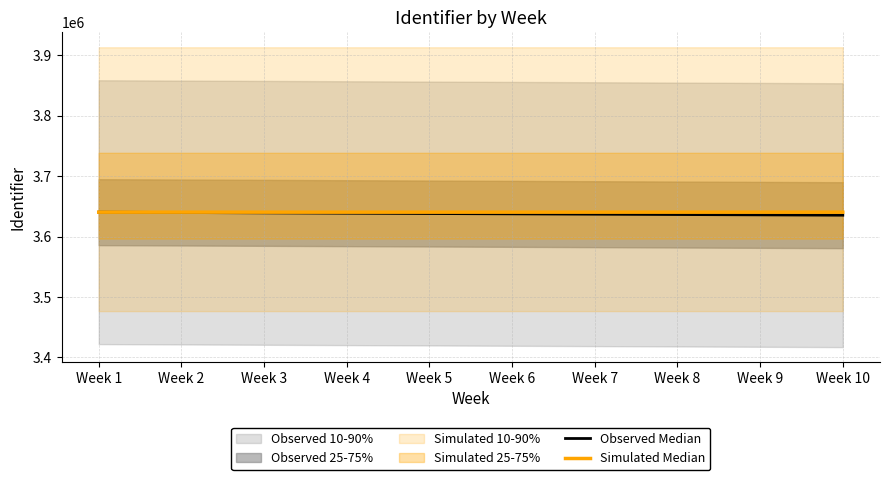

True or false: Simulated Median and Observed Median cross at least once.

False